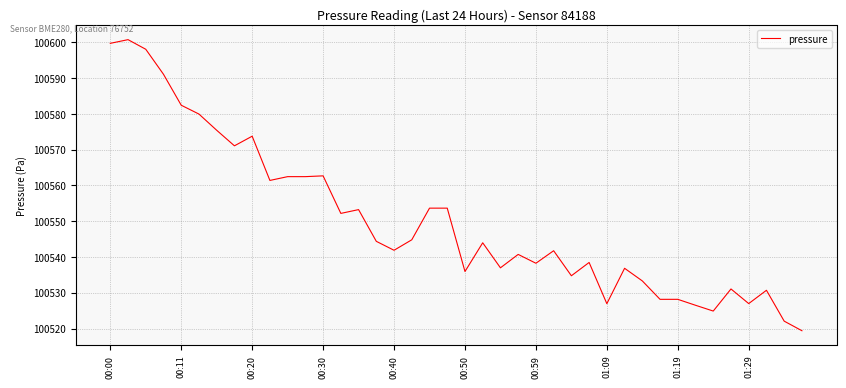

What is the minimum value shown in the chart?

100519.4